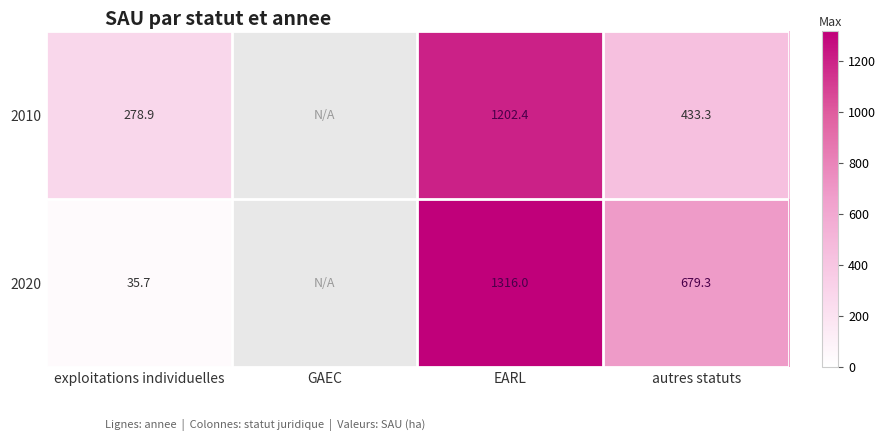

Which has a higher value, GAEC or exploitations individuelles?

exploitations individuelles